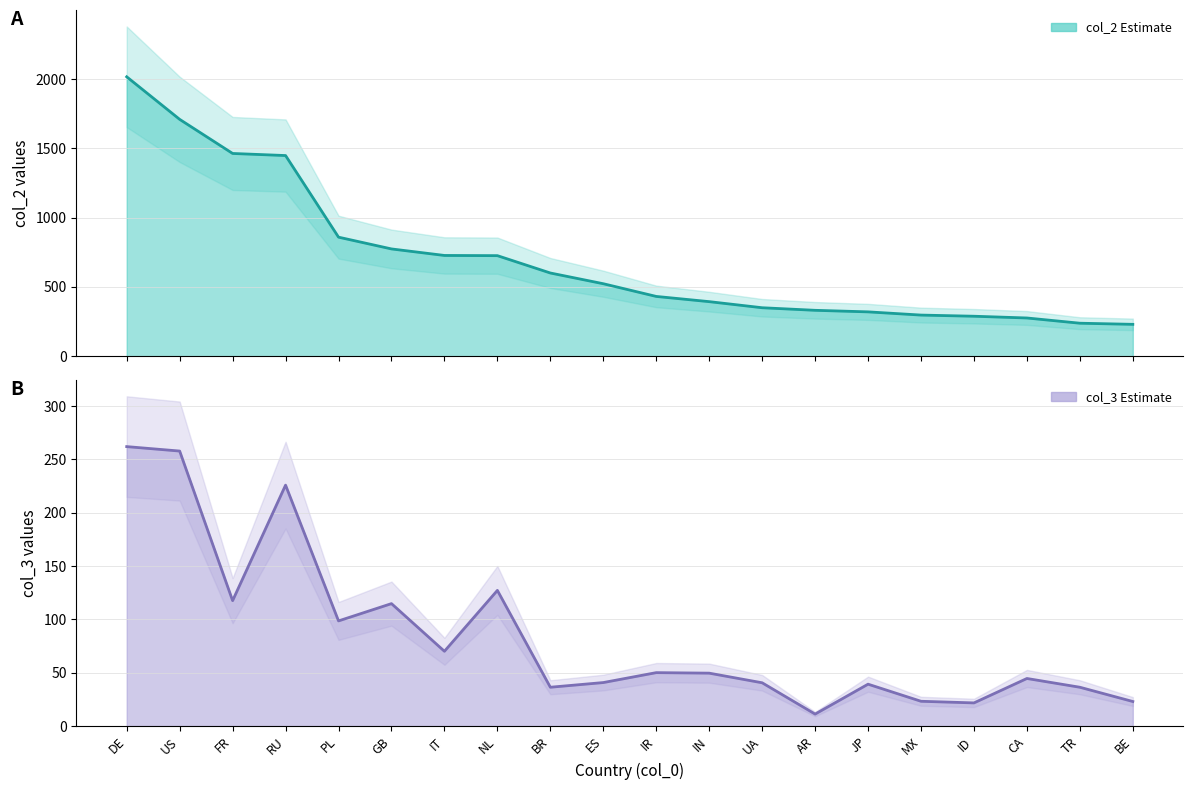

At how many categories does at least one series exceed 574?

9